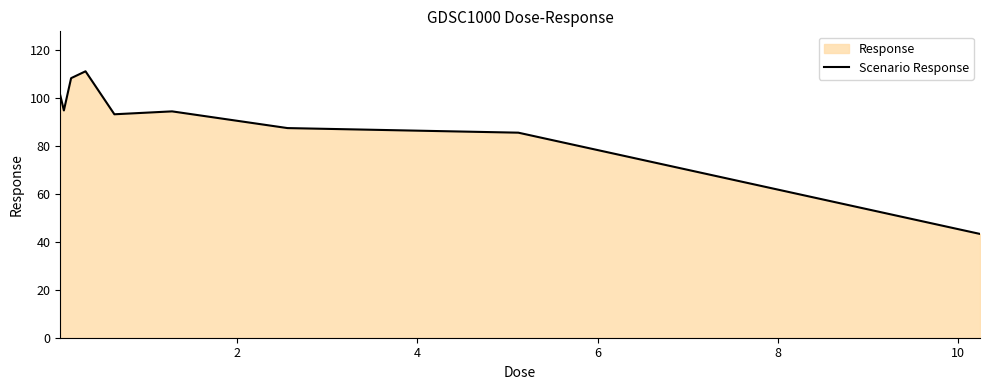

What is the smallest value displayed?

43.2